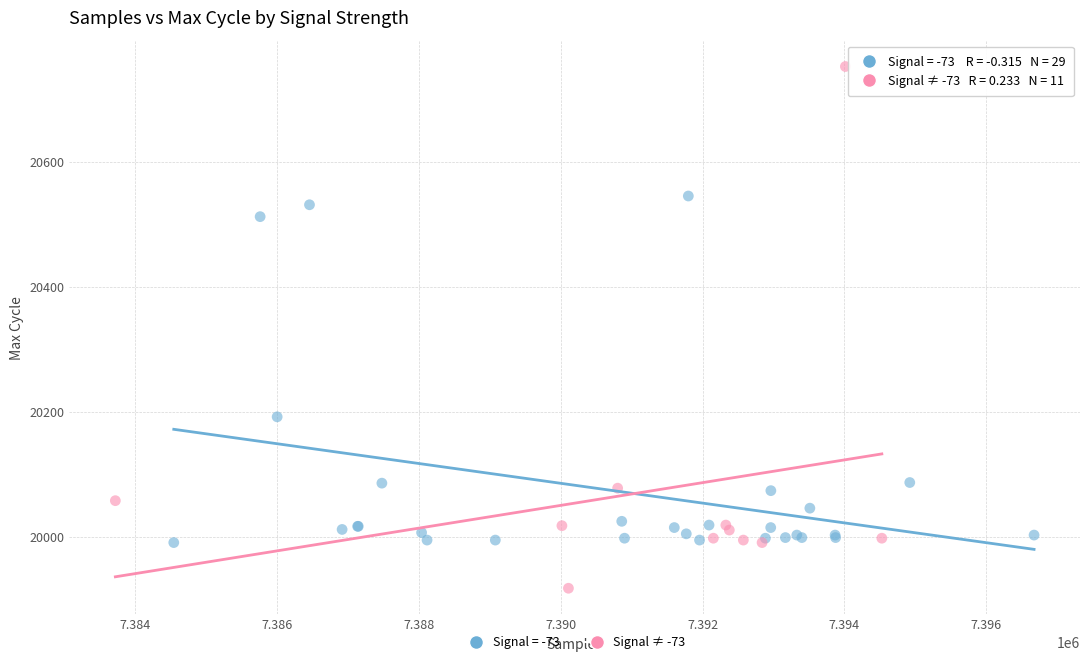

Which series has the largest Y range (max minus min)?

Signal ≠ -73